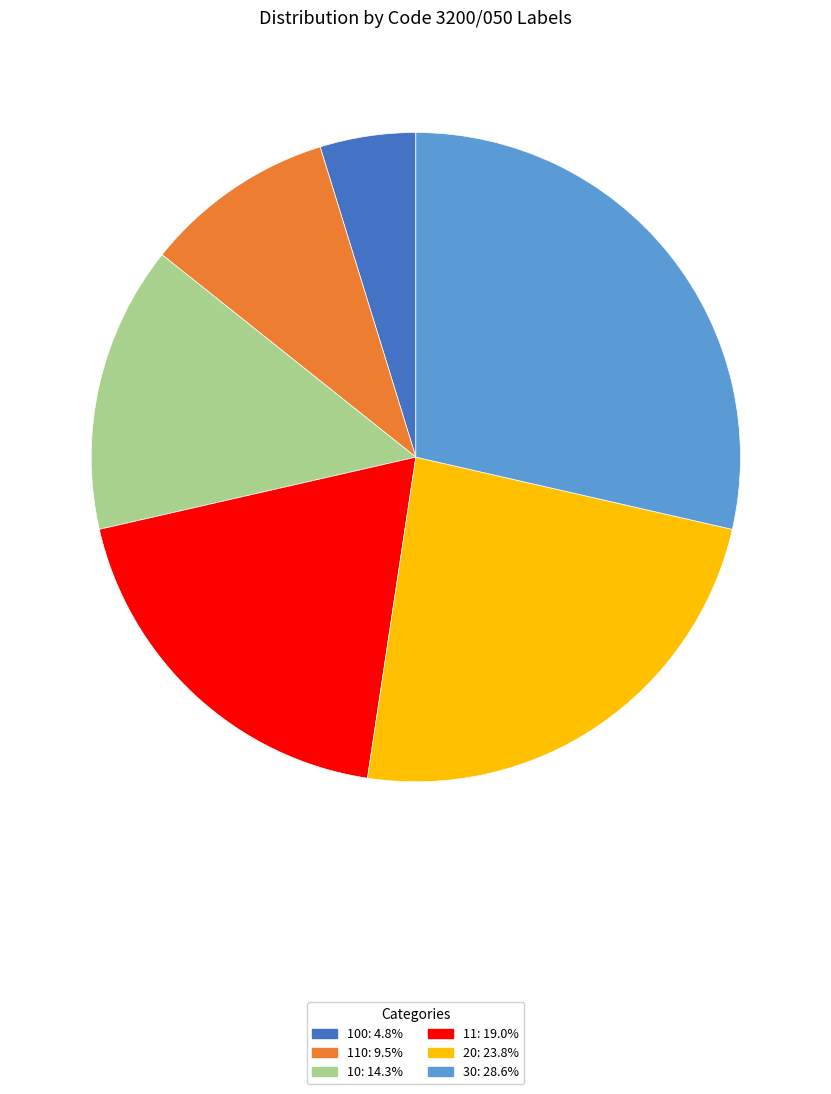

How many segments does this pie chart have?

6